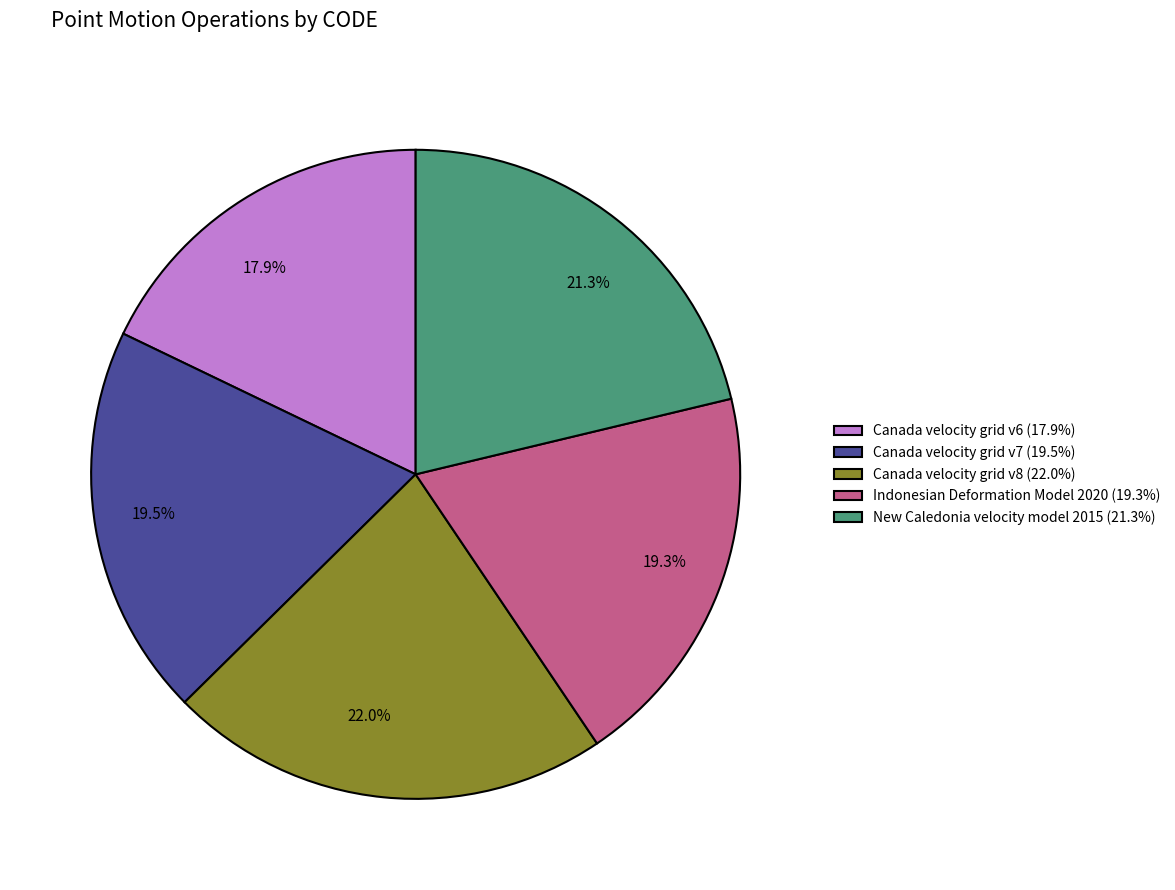

What percentage is the New Caledonia velocity model 2015 slice, to the nearest percent?

21%